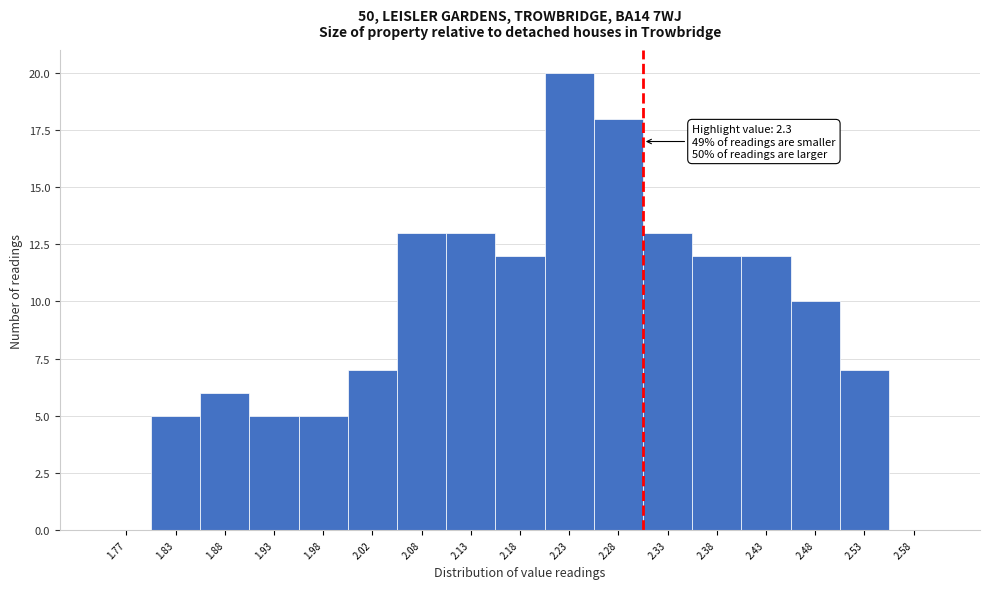

Which range on the x-axis has the tallest bar?

2.20 to 2.25